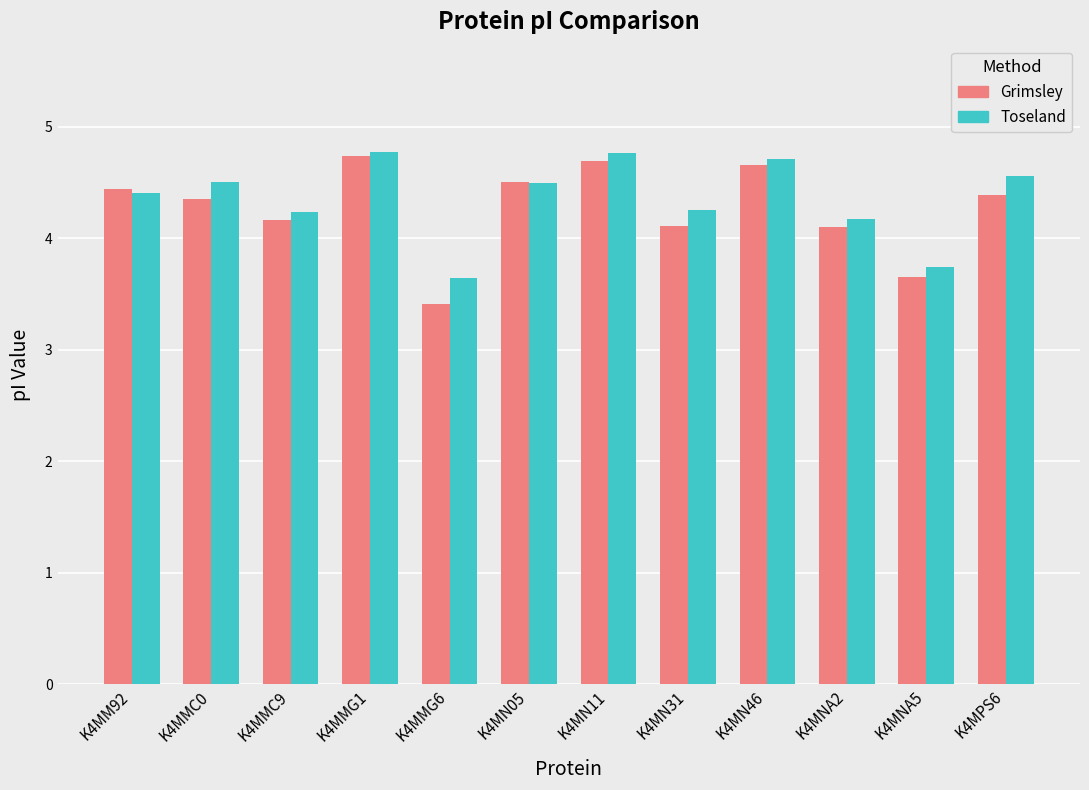

What is the highest value of the Toseland series?

4.8